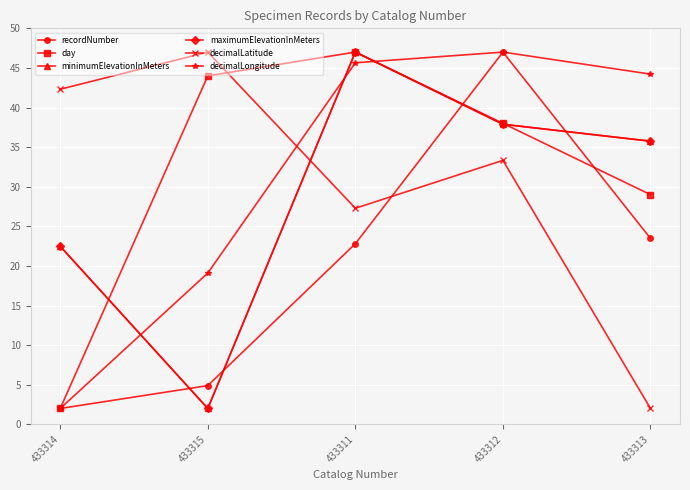

True or false: decimalLatitude has a value of 15.0 at 433311.

False